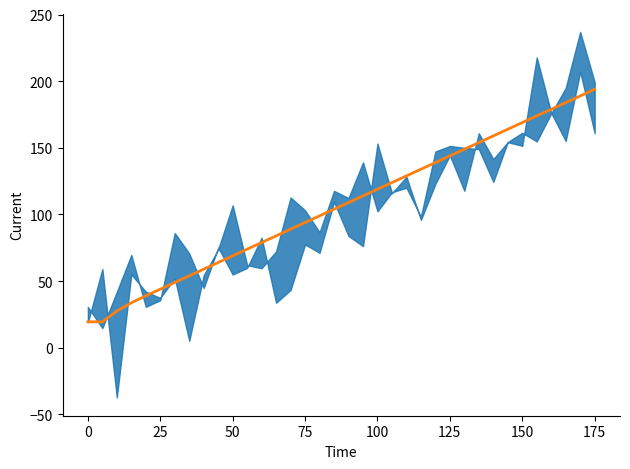

What is the difference between the maximum and minimum values?

174.5